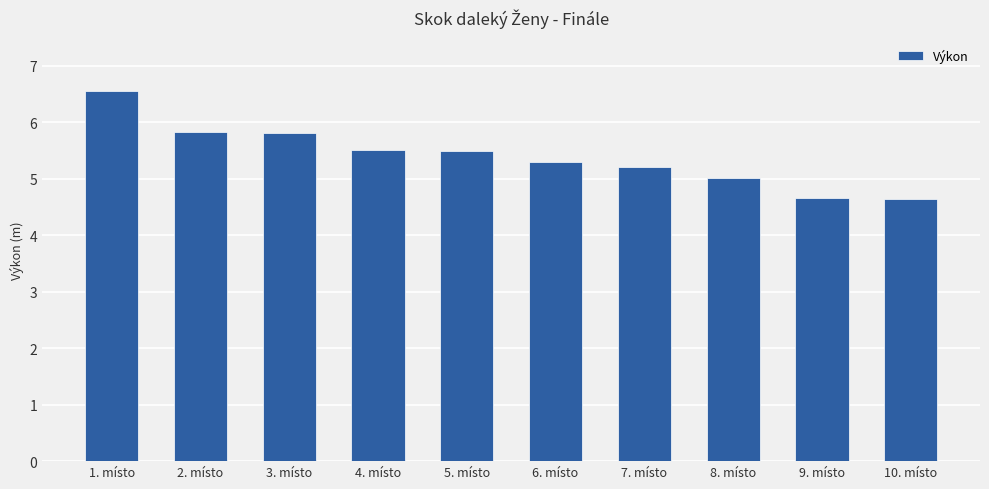

Where does the data first go above 5?

1. místo